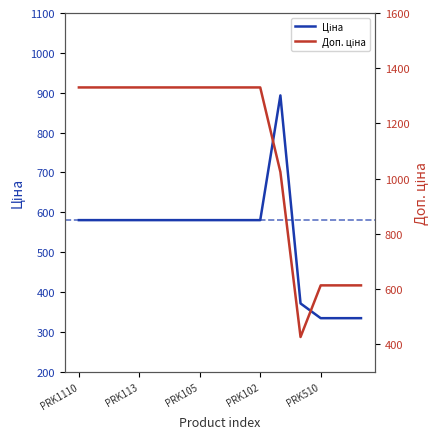

Which series has the largest total across all categories?

Доп. ціна